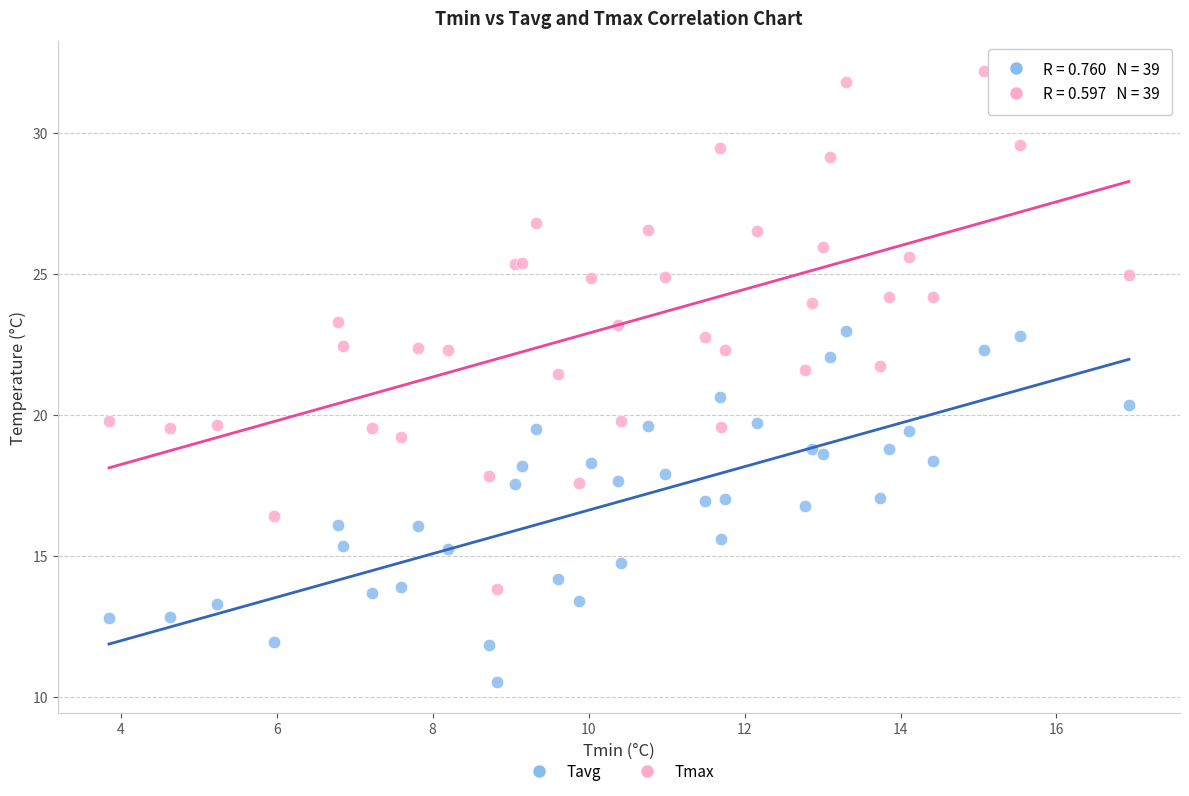

Which series reaches the maximum Y coordinate?

Tmax